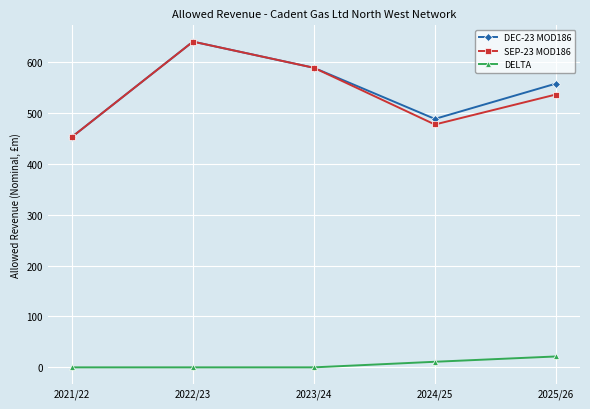

How many interior local valleys does the SEP-23 MOD186 series have?

1